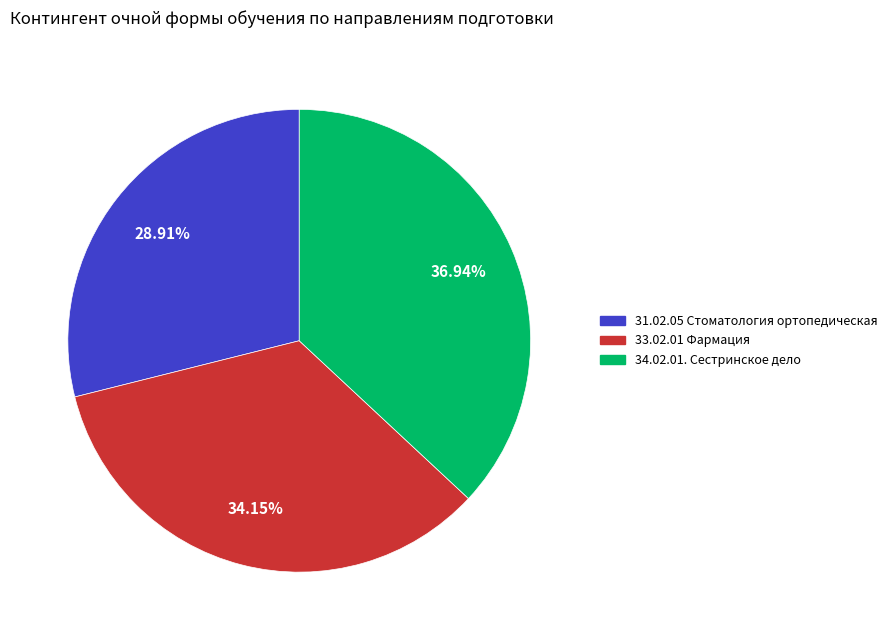

To the nearest percent, what is the difference between the largest and smallest slice percentages?

8%